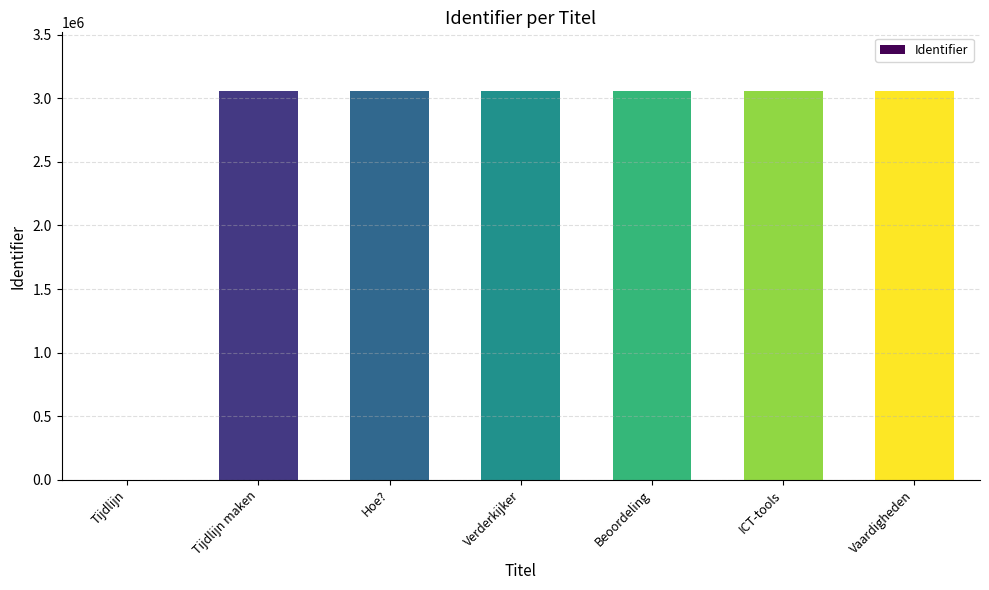

The value at Verderkijker is 3058839. True or false?

True